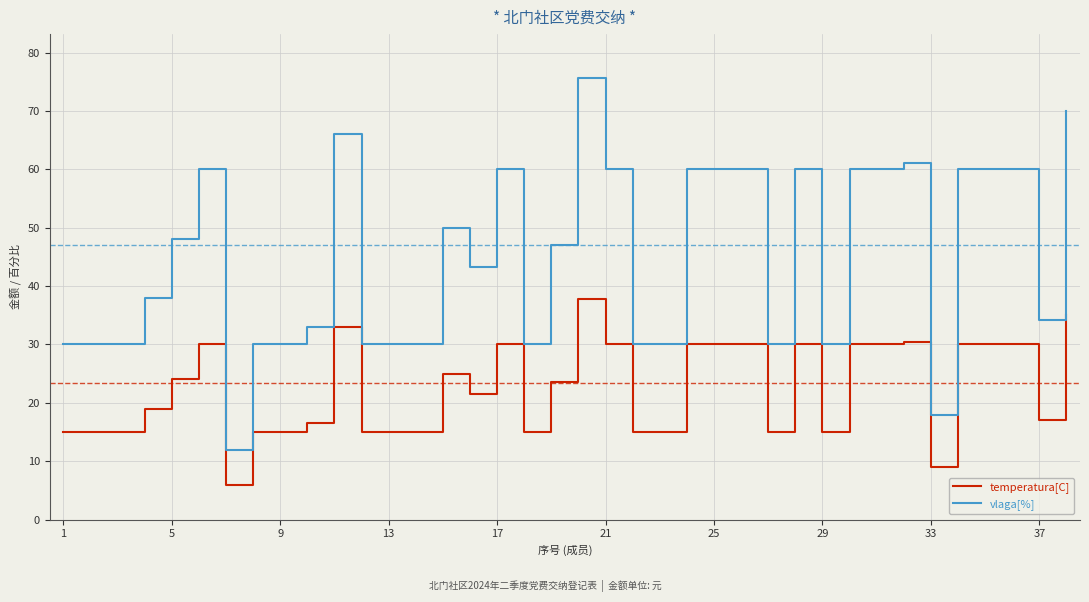

How many lines are shown in the chart?

2